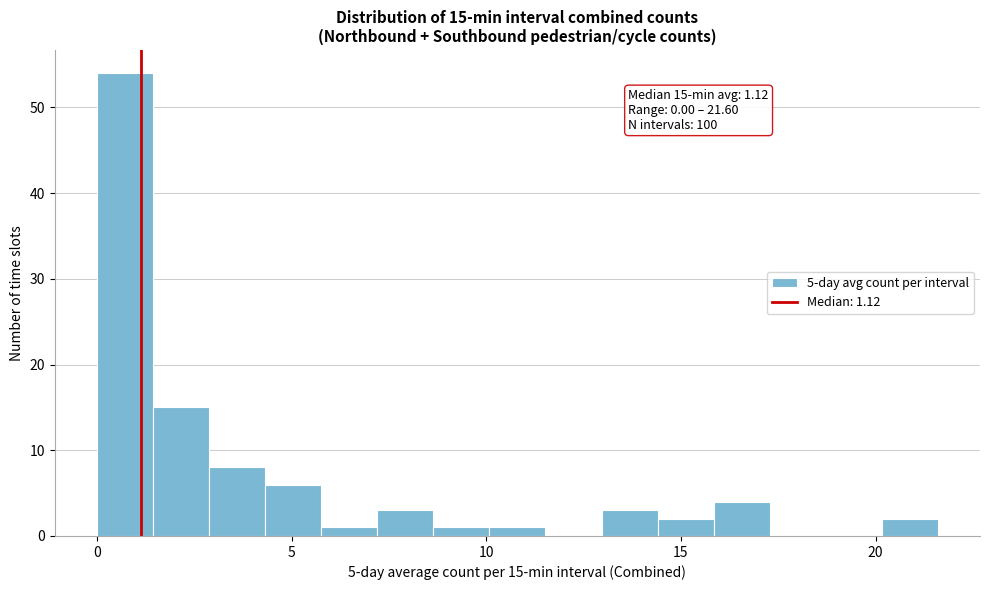

Around what value on the x-axis is the tallest bar? Give the approximate position of its centre, as read against the axis.

0.5